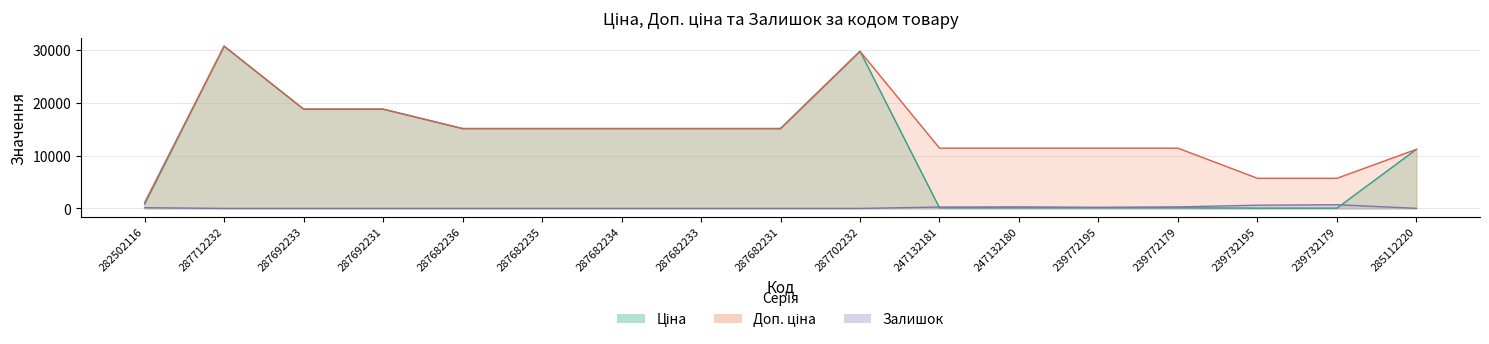

What is the difference between the Ціна values at 239732179 and 239772195?

57.0